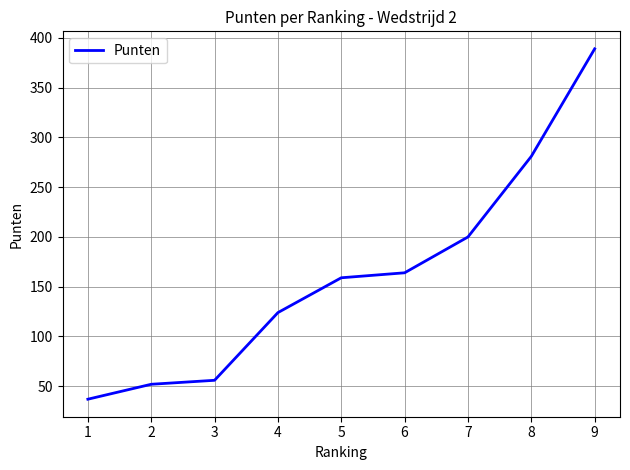

How many values are below 159?

4